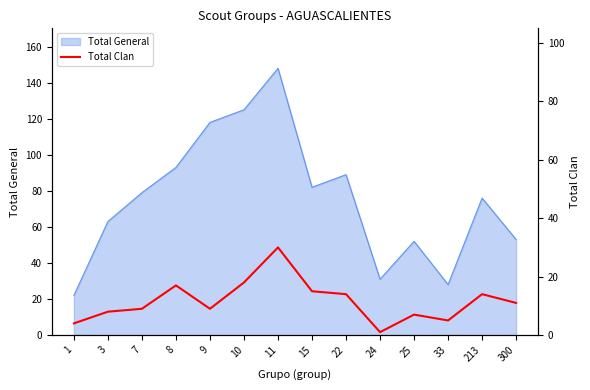

Reading right to left, extract all data points from this chart.

300=11	213=14	33=5	25=7	24=1	22=14	15=15	11=30	10=18	9=9	8=17	7=9	3=8	1=4